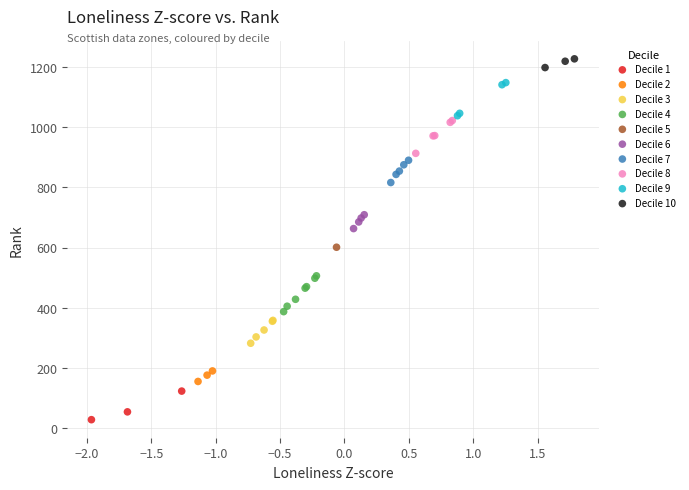

What are all the series names shown in the legend?

Decile 1, Decile 2, Decile 3, Decile 4, Decile 5, Decile 6, Decile 7, Decile 8, Decile 9, Decile 10